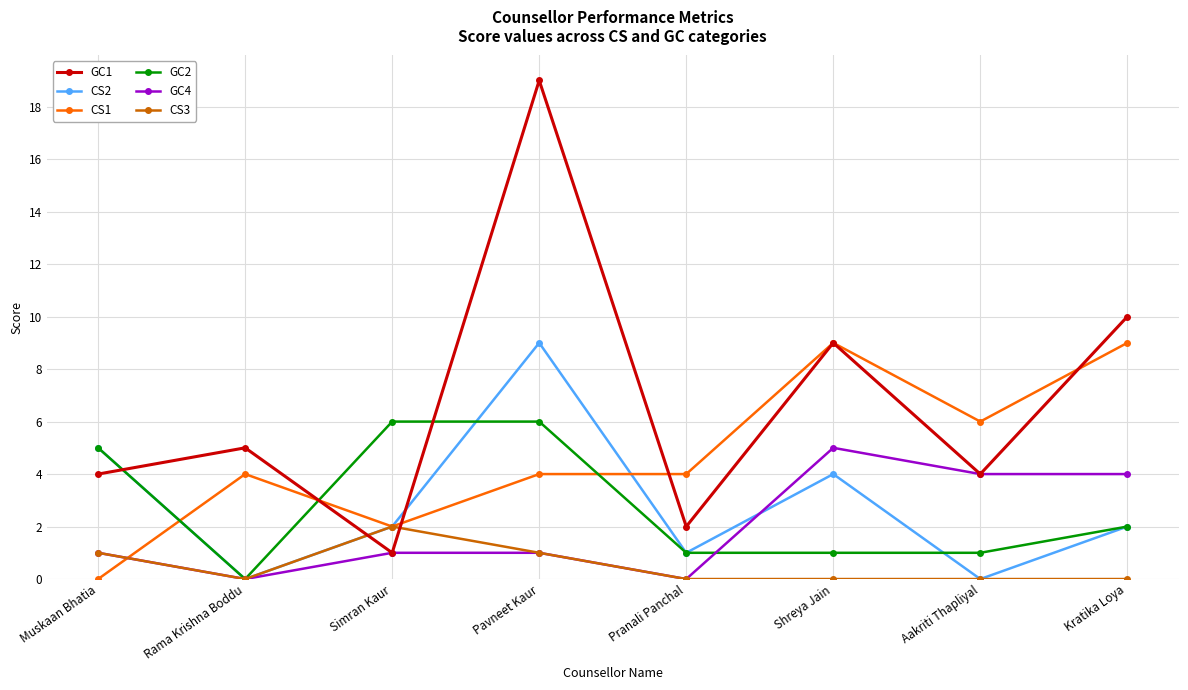

Which series has the largest total across all categories?

GC1